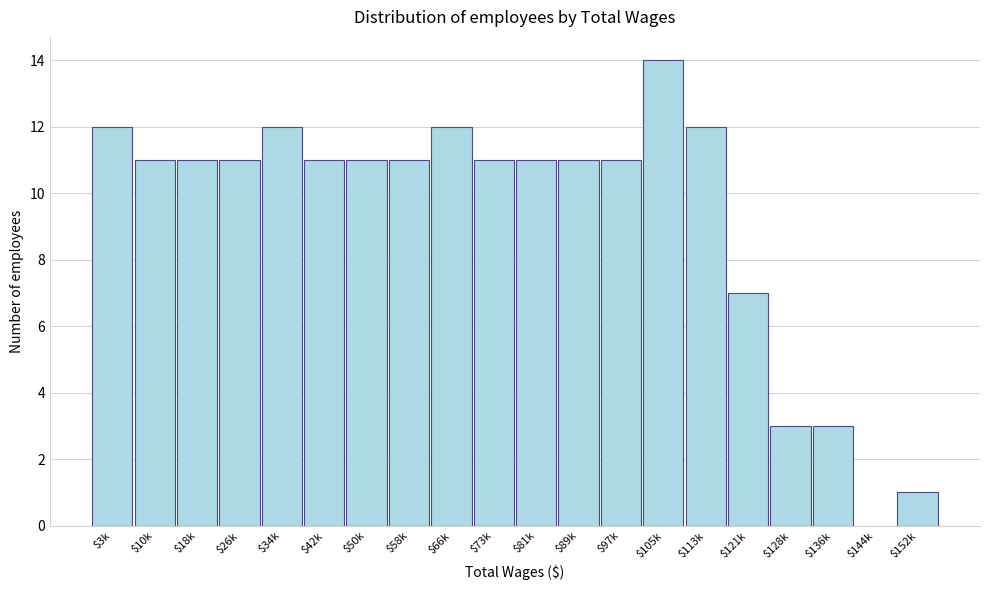

Is it true that the value at $144k is 0?

True